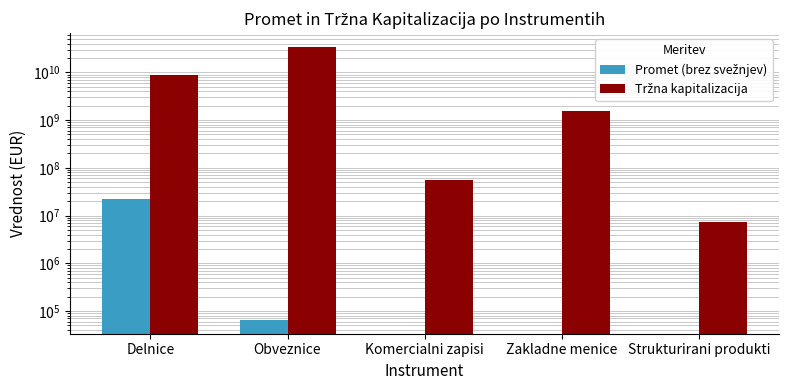

Which series has the widest spread of values?

Tržna kapitalizacija